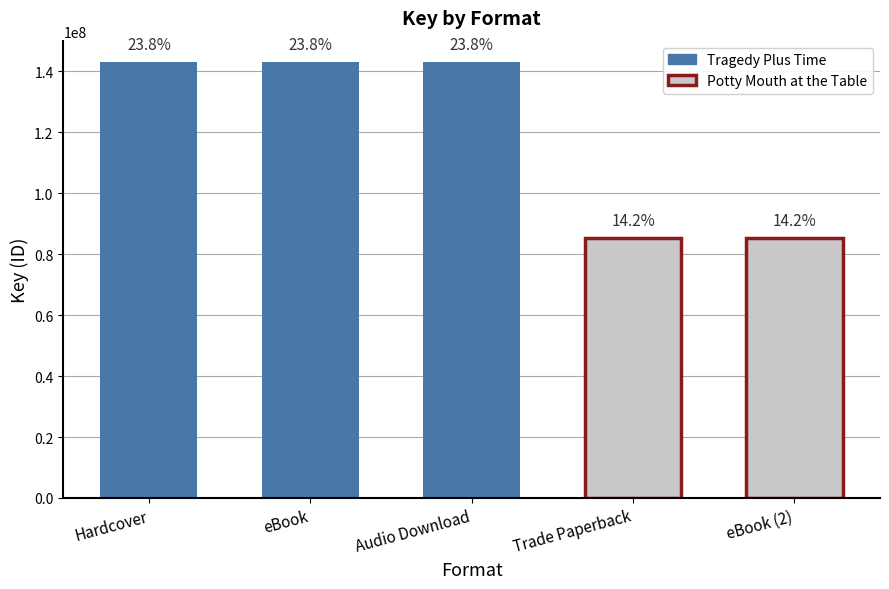

Reading left to right, what are all the values shown in this chart?

142932390	142932390	142932390	85341363	85341363